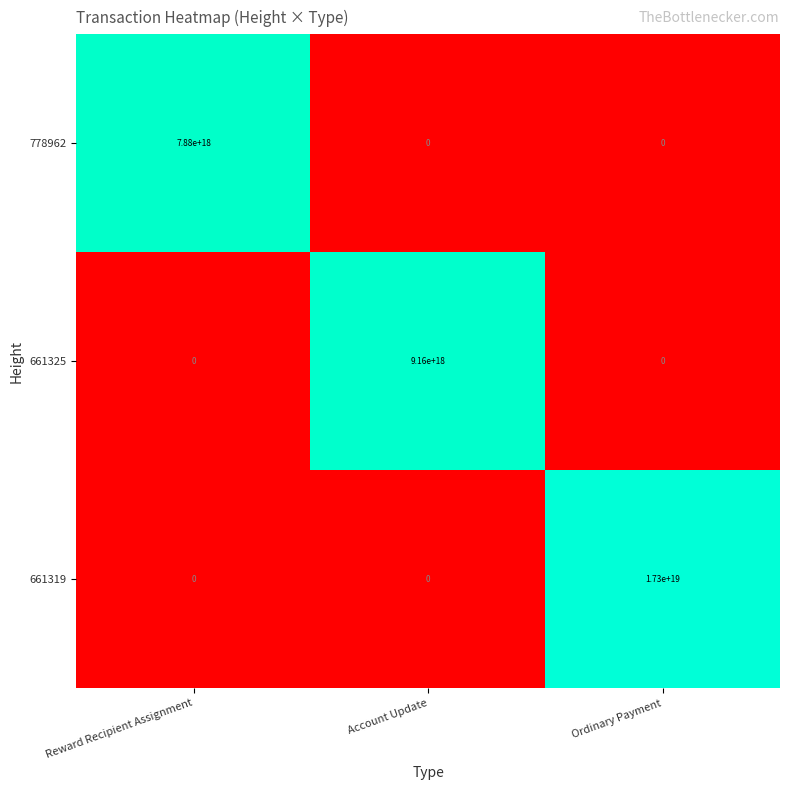

At which label does 661325 reach its peak?

Account Update